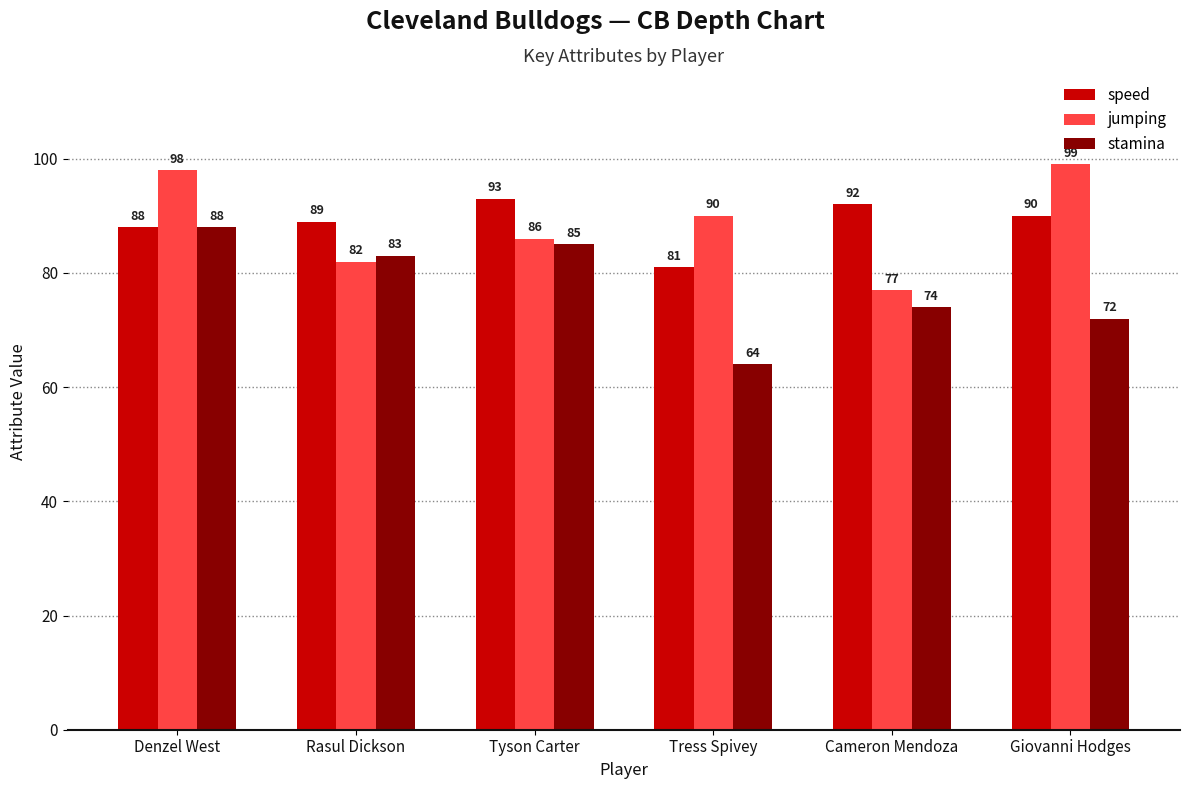

Reading left to right, list all the values displayed in this chart.

speed: Denzel West=88	Rasul Dickson=89	Tyson Carter=93	Tress Spivey=81	Cameron Mendoza=92	Giovanni Hodges=90
jumping: Denzel West=98	Rasul Dickson=82	Tyson Carter=86	Tress Spivey=90	Cameron Mendoza=77	Giovanni Hodges=99
stamina: Denzel West=88	Rasul Dickson=83	Tyson Carter=85	Tress Spivey=64	Cameron Mendoza=74	Giovanni Hodges=72